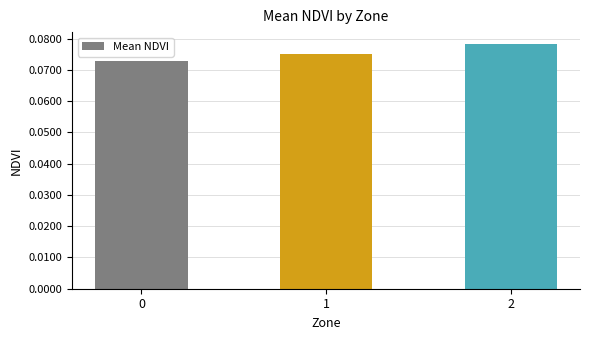

How many categories are shown in the chart?

3